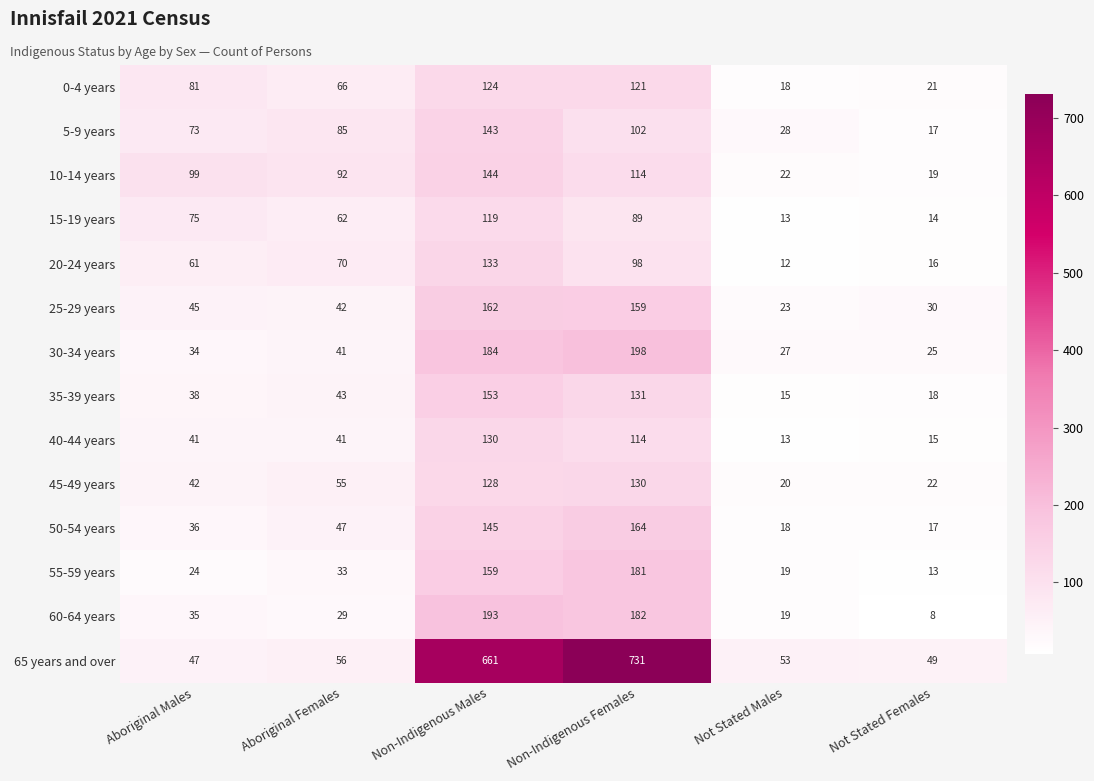

The 0-4 years series shows 30 at Aboriginal Males. True or false?

False